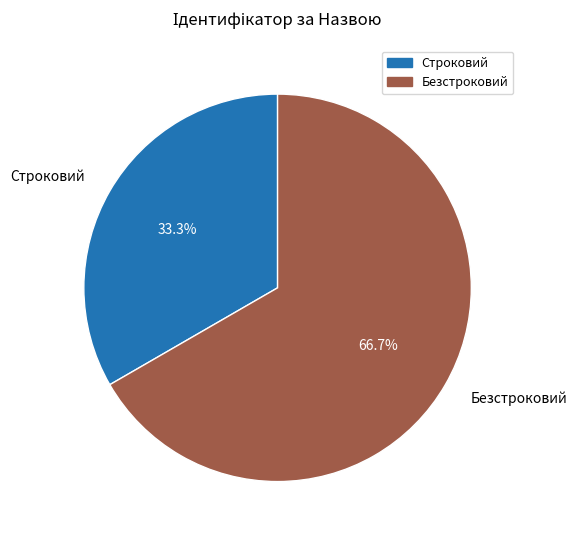

Which slice is the smallest?

Строковий